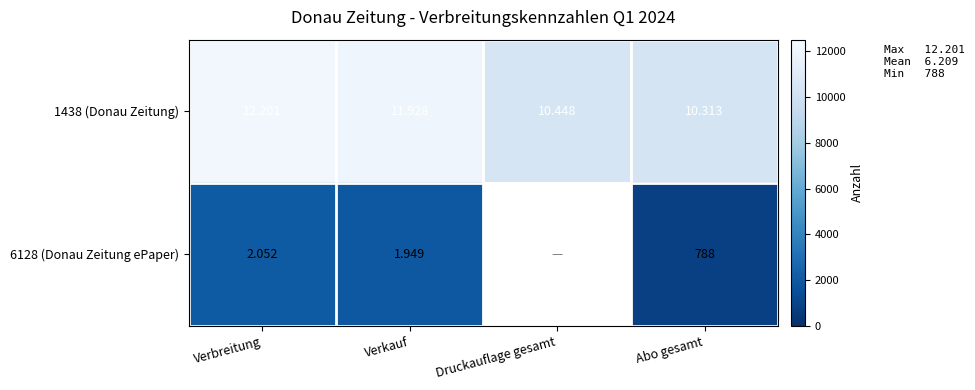

How many data points in 1438 (Donau Zeitung) are less than 11928?

2